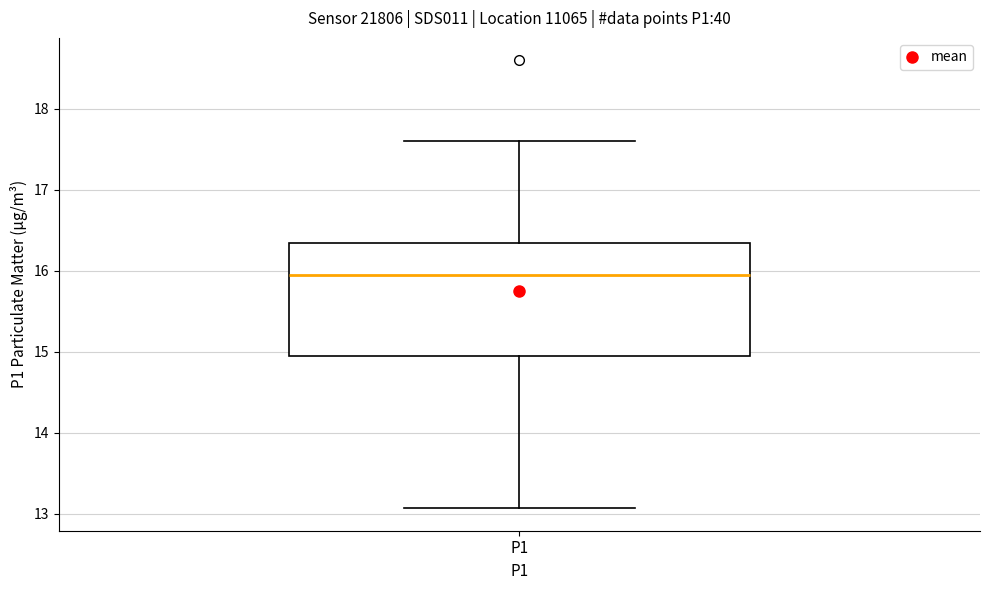

Where is the lower edge of the box for P1 on the y-axis? The values are not printed on the chart, so give them approximately, as read against the axis.

14.9